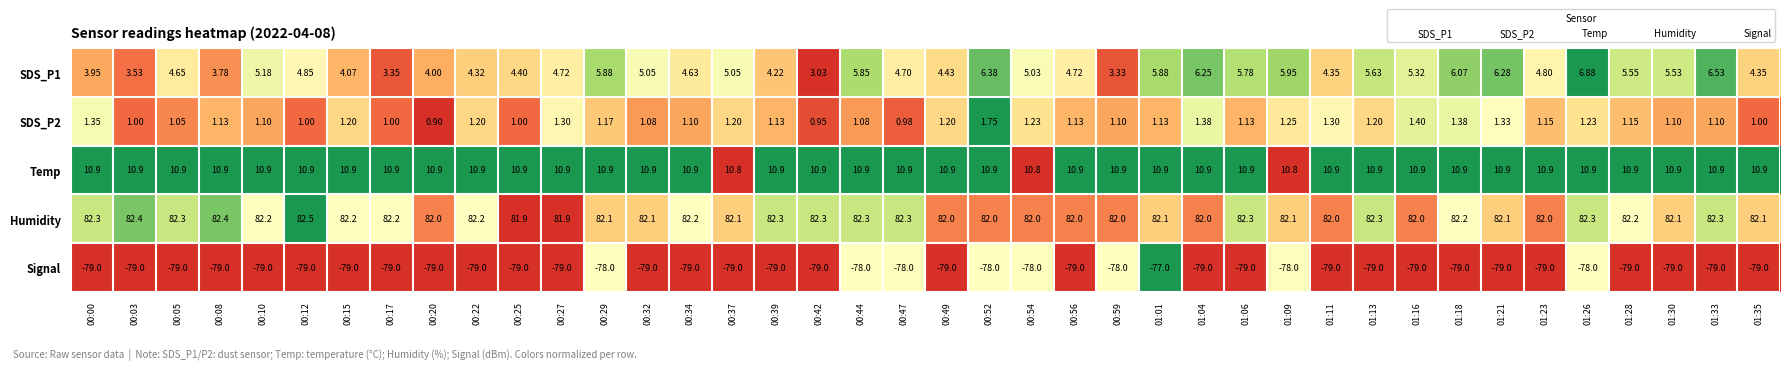

Between 01:09 and 01:33, which series saw the biggest shift?

Signal